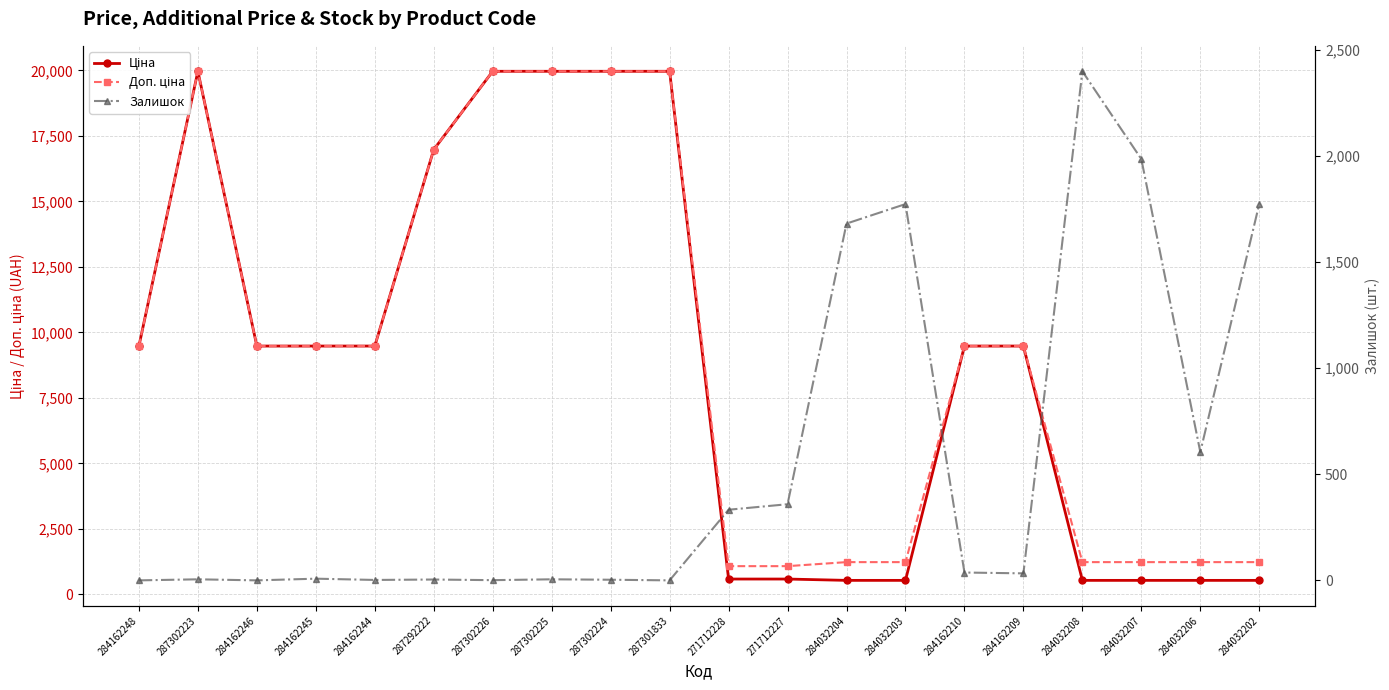

What is the sum of all Доп. ціна values?

183253.2